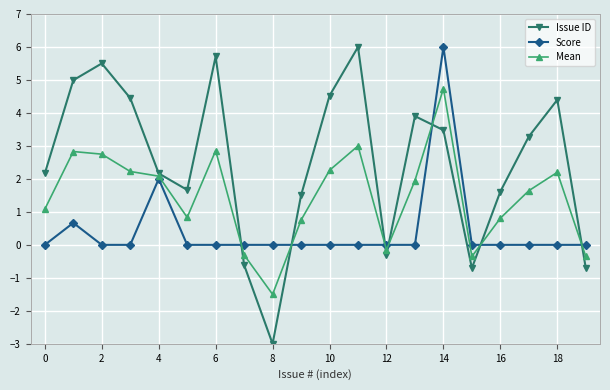

Rank the series by their average value, from lowest to highest.

Score, Mean, Issue ID